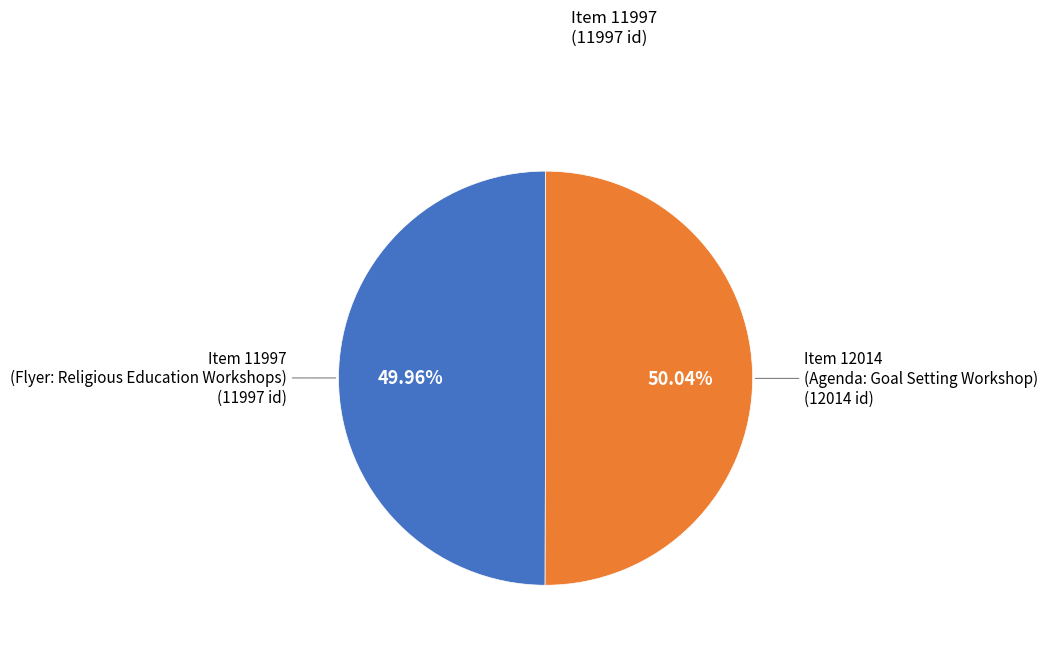

Does any single category account for the majority?

Yes